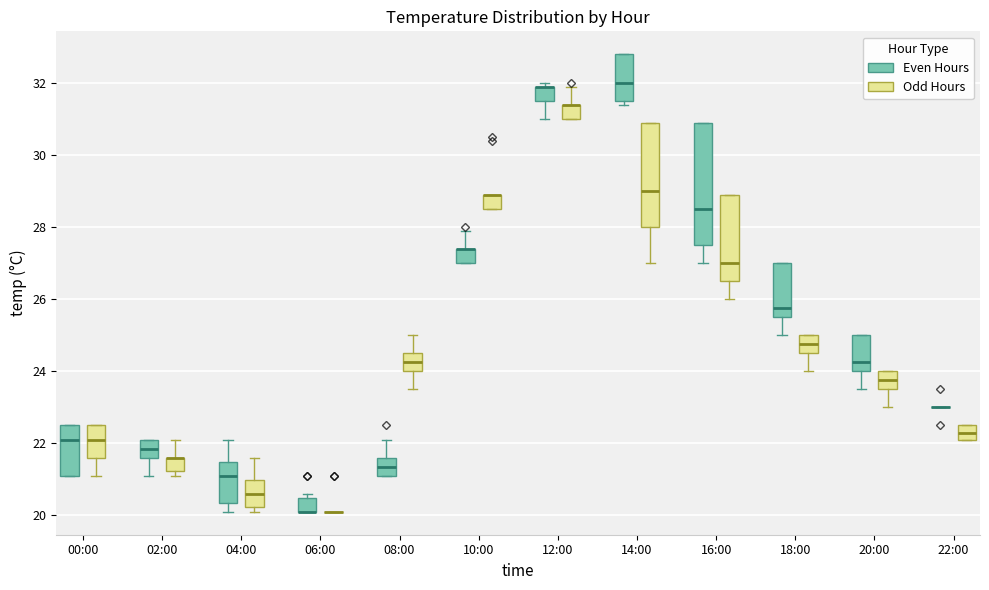

Reading left to right, transcribe this box plot: for each box, give where its median line is, the range the box spans, and where its two whiskers end, as read against the y-axis. The values are not printed on the chart, so give them approximately, as read against the axis.

00:00 (Even Hours): median 22.2, box 21.2 to 22.6, whiskers 21.2 to 22.6
00:00 (Odd Hours): median 22.2, box 21.6 to 22.6, whiskers 21.2 to 22.6
02:00 (Even Hours): median 21.8, box 21.6 to 22.2, whiskers 21.2 to 22.2
02:00 (Odd Hours): median 21.6 (drawn on the box's upper edge), box 21.2 to 21.6, whiskers 21.2 (just below the box's lower edge) to 22.2
04:00 (Even Hours): median 21.2, box 20.4 to 21.4, whiskers 20.2 to 22.2
04:00 (Odd Hours): median 20.6, box 20.2 to 21.0, whiskers 20.2 (just below the box's lower edge) to 21.6
06:00 (Even Hours): median 20.2 (drawn on the box's lower edge), box 20.2 to 20.4, whiskers 20.2 to 20.6
06:00 (Odd Hours): box collapsed to a line at 20.2, whiskers 20.2 to 20.2
08:00 (Even Hours): median 21.4, box 21.2 to 21.6, whiskers 21.2 to 22.2
08:00 (Odd Hours): median 24.2, box 24.0 to 24.6, whiskers 23.6 to 25.0
10:00 (Even Hours): median 27.4 (drawn on the box's upper edge), box 27.0 to 27.4, whiskers 27.0 to 28.0
10:00 (Odd Hours): median 29.0 (drawn on the box's upper edge), box 28.6 to 29.0, whiskers 28.6 to 29.0
12:00 (Even Hours): median 32.0 (drawn on the box's upper edge), box 31.6 to 32.0, whiskers 31.0 to 32.0 (just above the box's upper edge)
12:00 (Odd Hours): median 31.4 (drawn on the box's upper edge), box 31.0 to 31.4, whiskers 31.0 to 32.0
14:00 (Even Hours): median 32.0, box 31.6 to 32.8, whiskers 31.4 to 32.8
14:00 (Odd Hours): median 29.0, box 28.0 to 31.0, whiskers 27.0 to 31.0
16:00 (Even Hours): median 28.6, box 27.6 to 31.0, whiskers 27.0 to 31.0
16:00 (Odd Hours): median 27.0, box 26.6 to 29.0, whiskers 26.0 to 29.0
18:00 (Even Hours): median 25.8, box 25.6 to 27.0, whiskers 25.0 to 27.0
18:00 (Odd Hours): median 24.8, box 24.6 to 25.0, whiskers 24.0 to 25.0
20:00 (Even Hours): median 24.2, box 24.0 to 25.0, whiskers 23.6 to 25.0
20:00 (Odd Hours): median 23.8, box 23.6 to 24.0, whiskers 23.0 to 24.0
22:00 (Even Hours): box collapsed to a line at 23.0, whiskers 23.0 to 23.0
22:00 (Odd Hours): median 22.4, box 22.2 to 22.6, whiskers 22.2 to 22.6